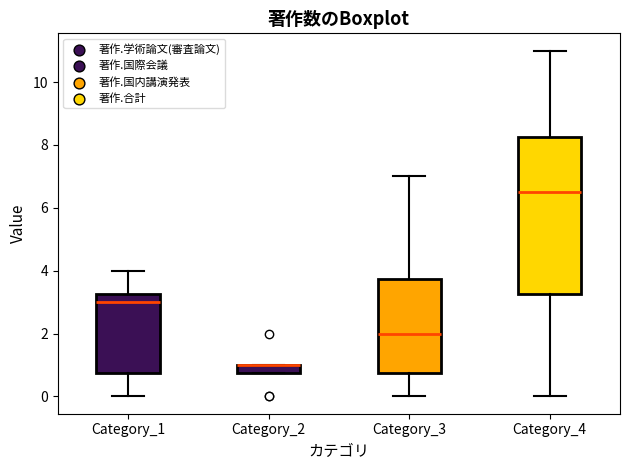

Which box is the tallest, from its lower edge to its upper edge?

Category_4